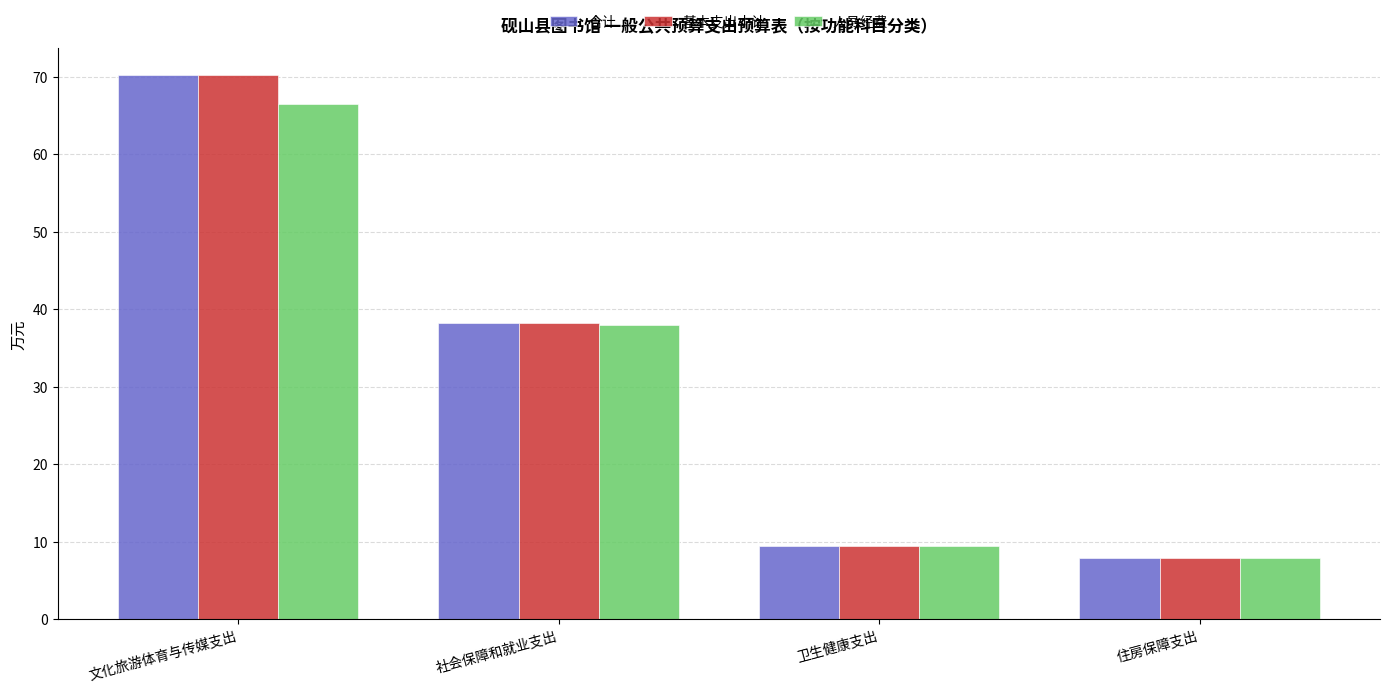

How many bars are there in total?

12